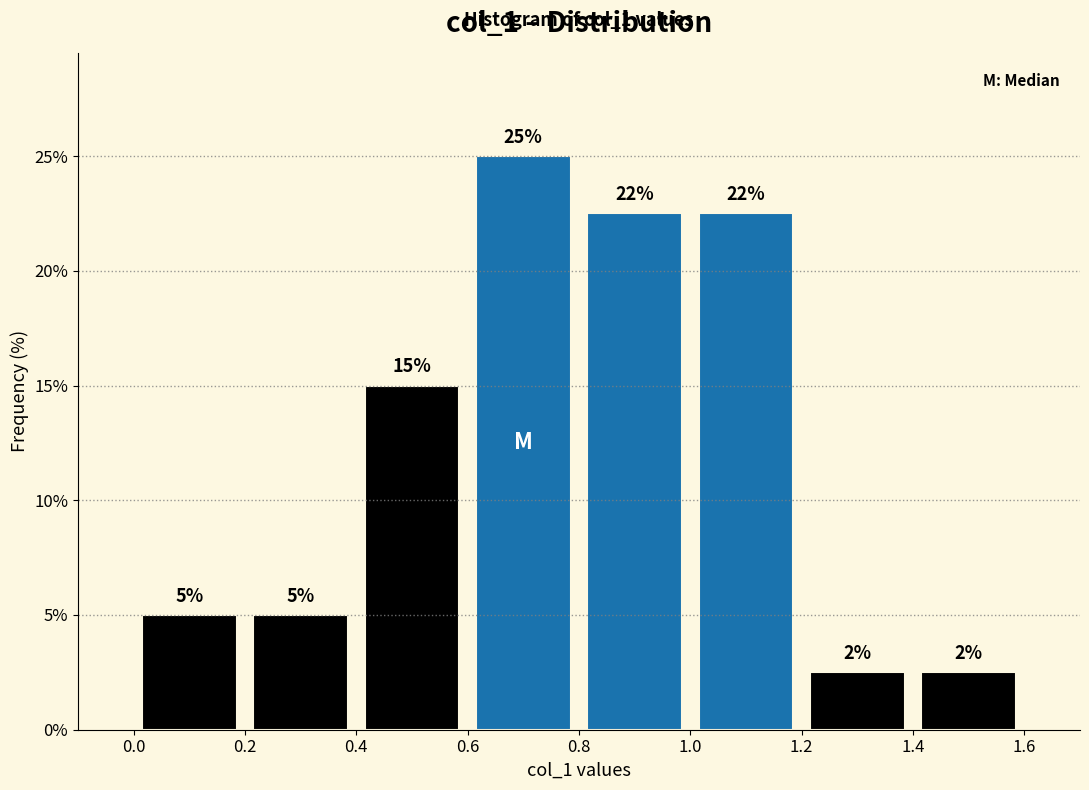

Which range on the x-axis has the tallest bar?

0.6 to 0.8